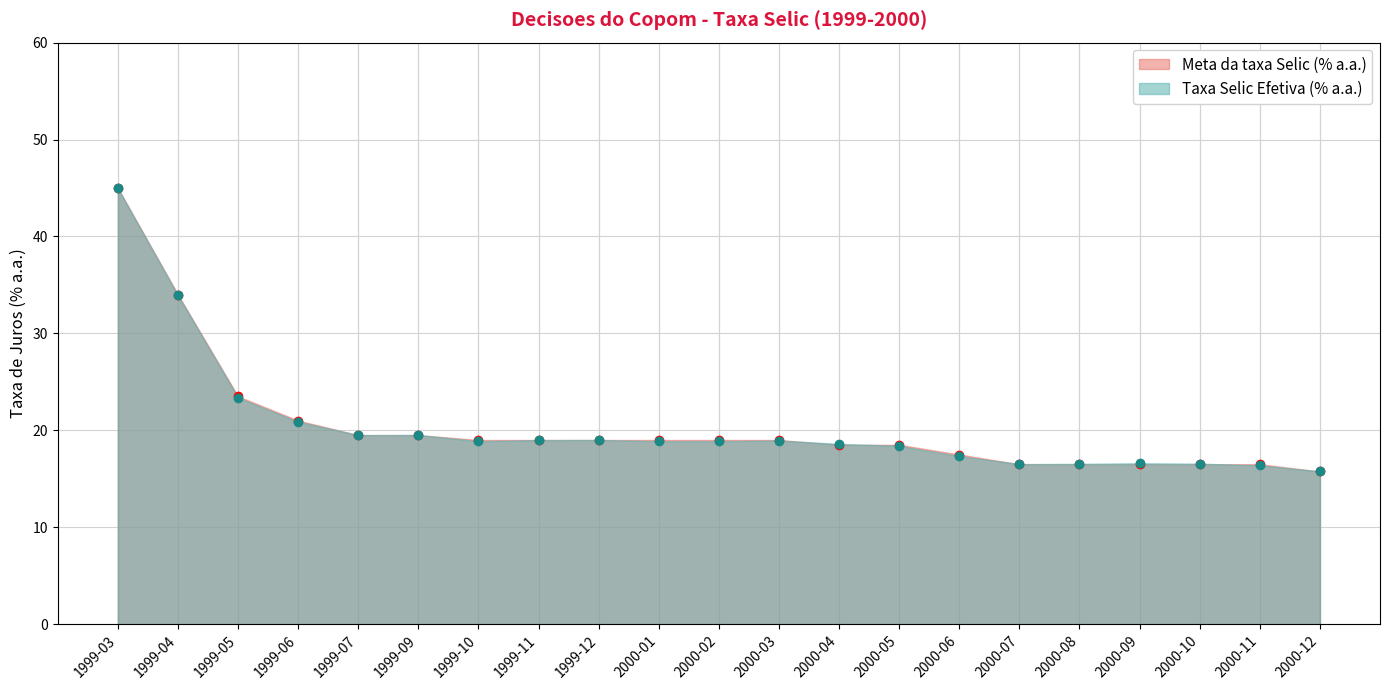

At which category is the sum across all series the highest?

1999-03